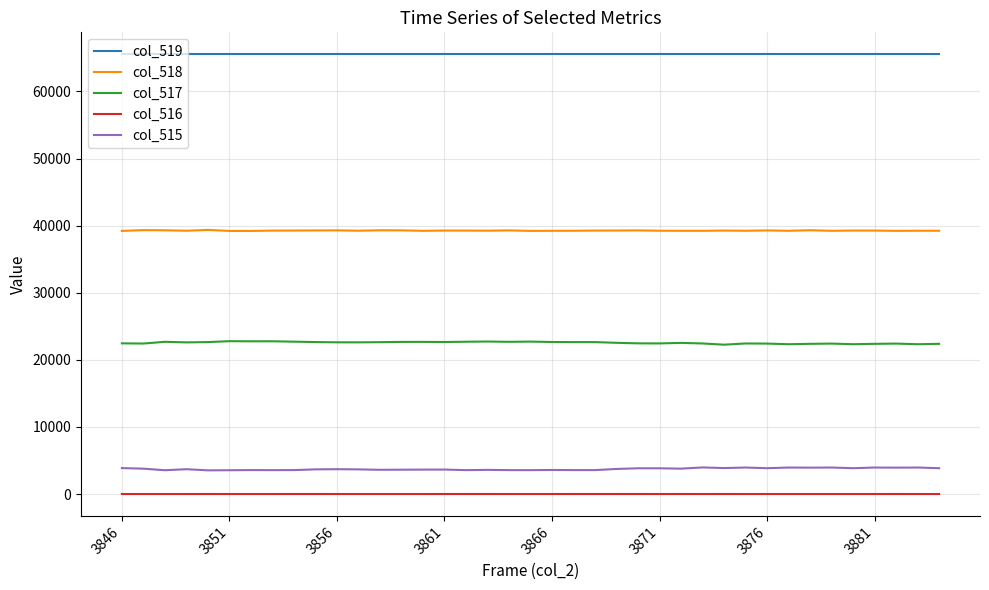

What is the greatest value displayed?

65535